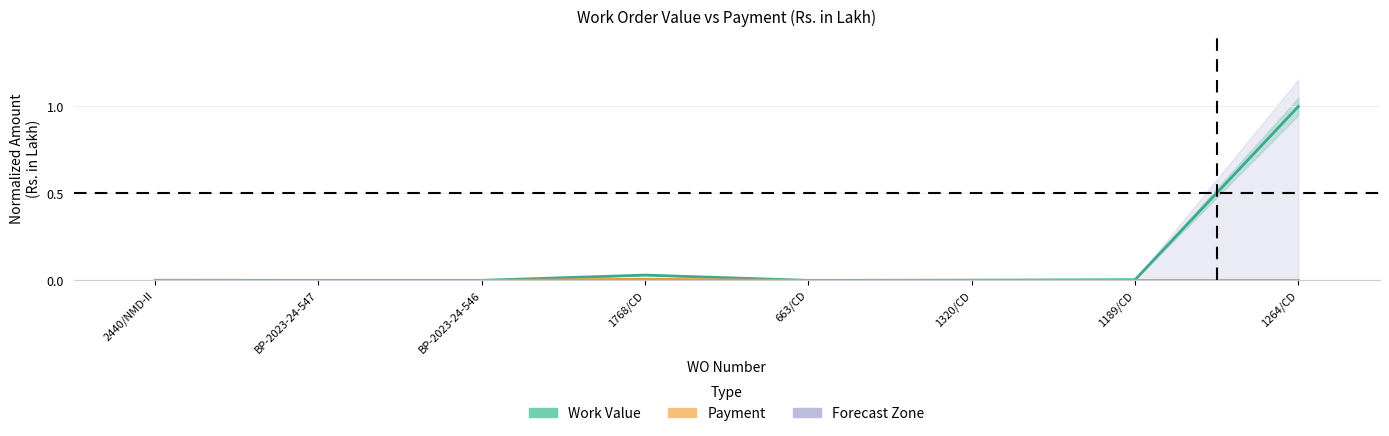

Between BP-2023-24-547 and BP-2023-24-546, which series saw the biggest shift?

Work Value